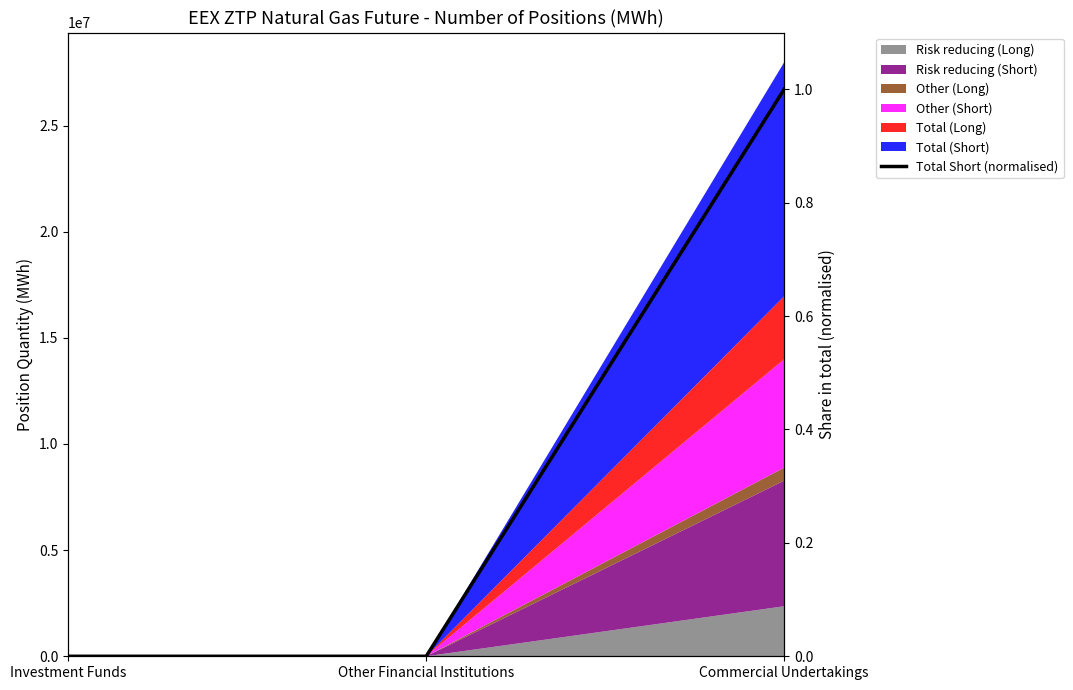

True or false: the data shows 1 at Commercial Undertakings.

False